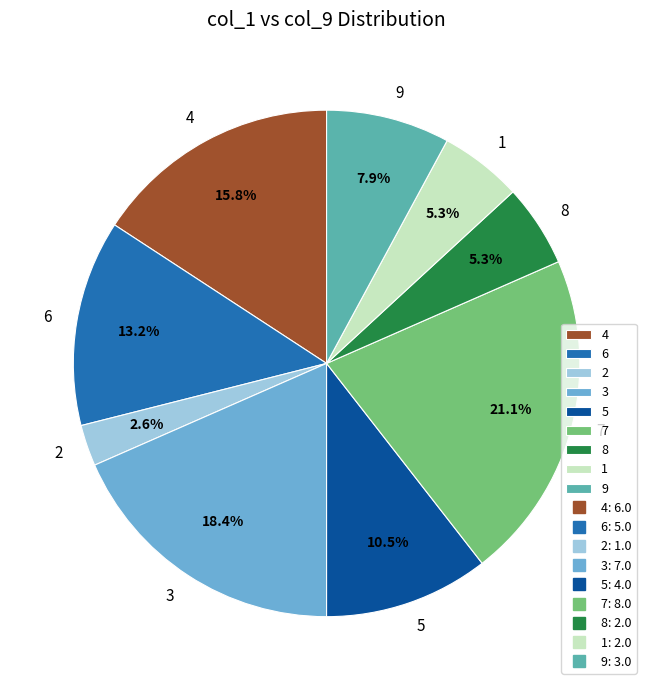

What portion of the pie excludes 5?

89.5%